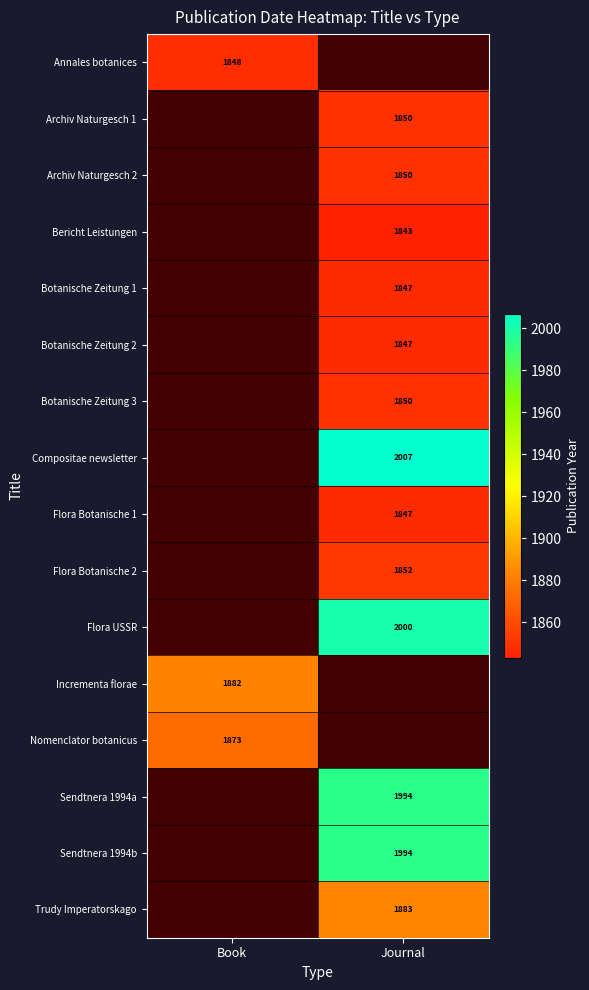

What is the minimum value shown in the chart?

1843.0